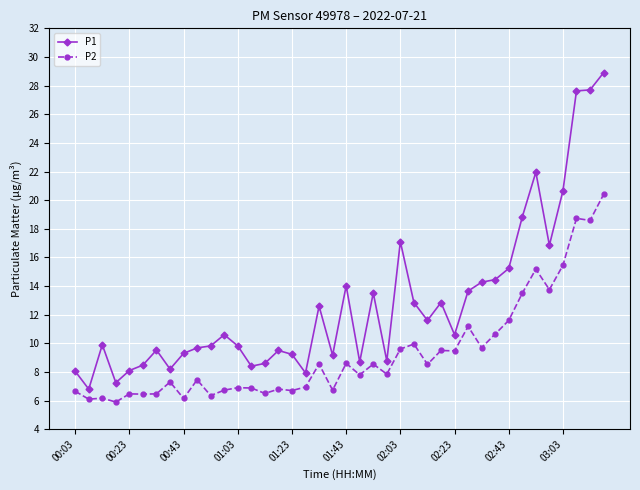

What are all the series names shown in the legend?

P1, P2